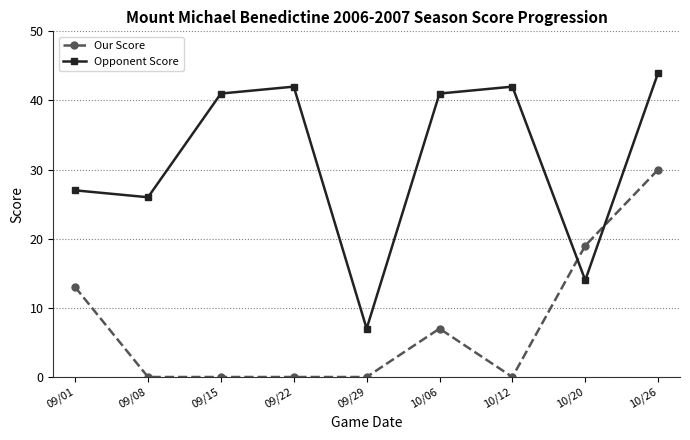

Is it true that Our Score equals 5 at 10/06?

False